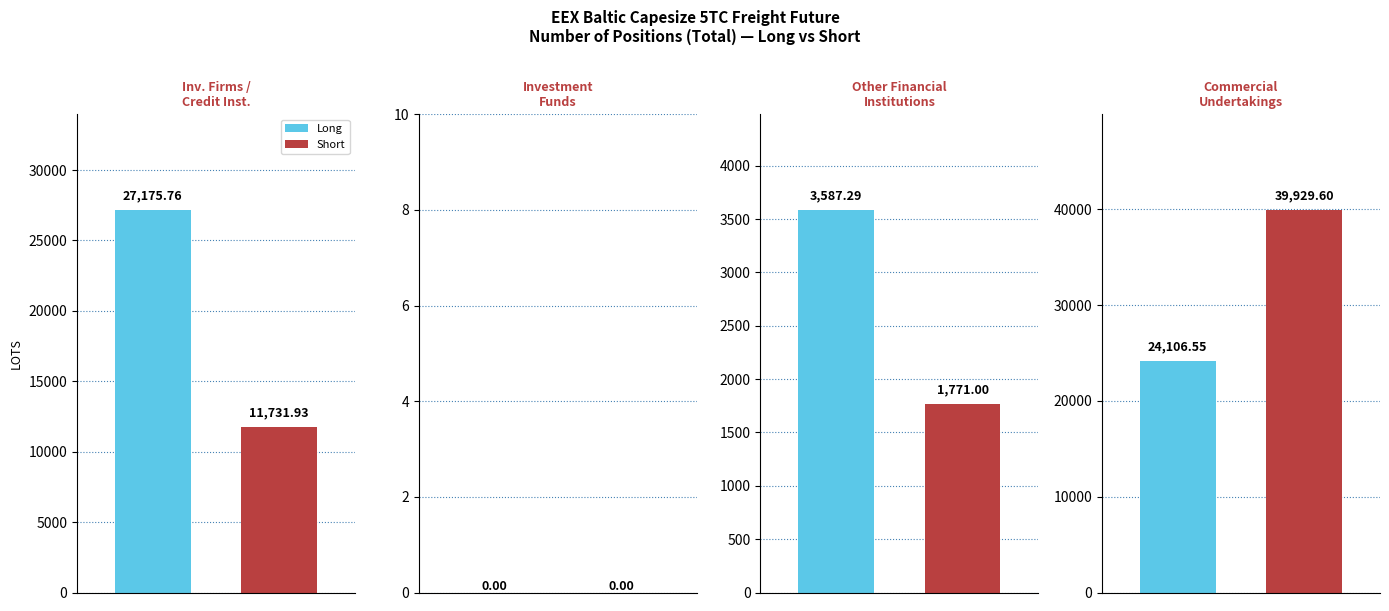

At how many categories does at least one series exceed 376?

3